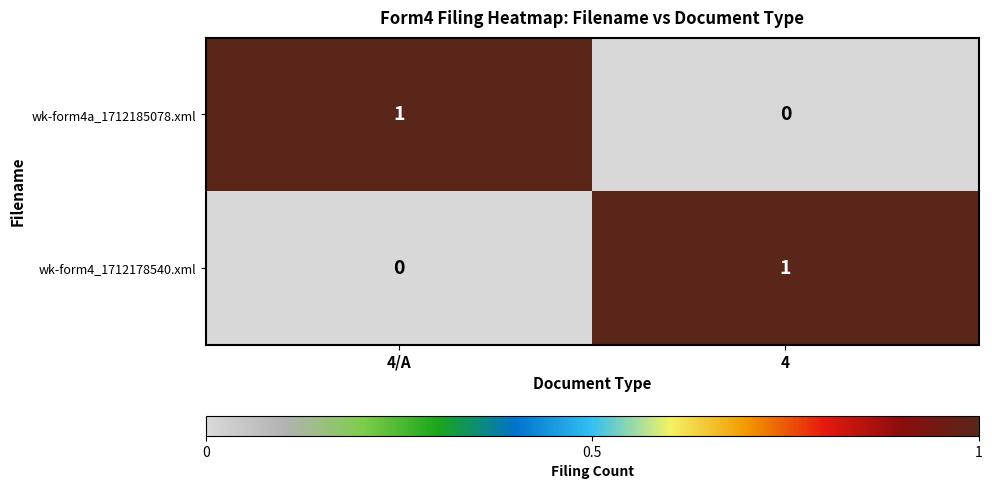

The value of wk-form4a_1712185078.xml at 4 is 0. True or false?

True